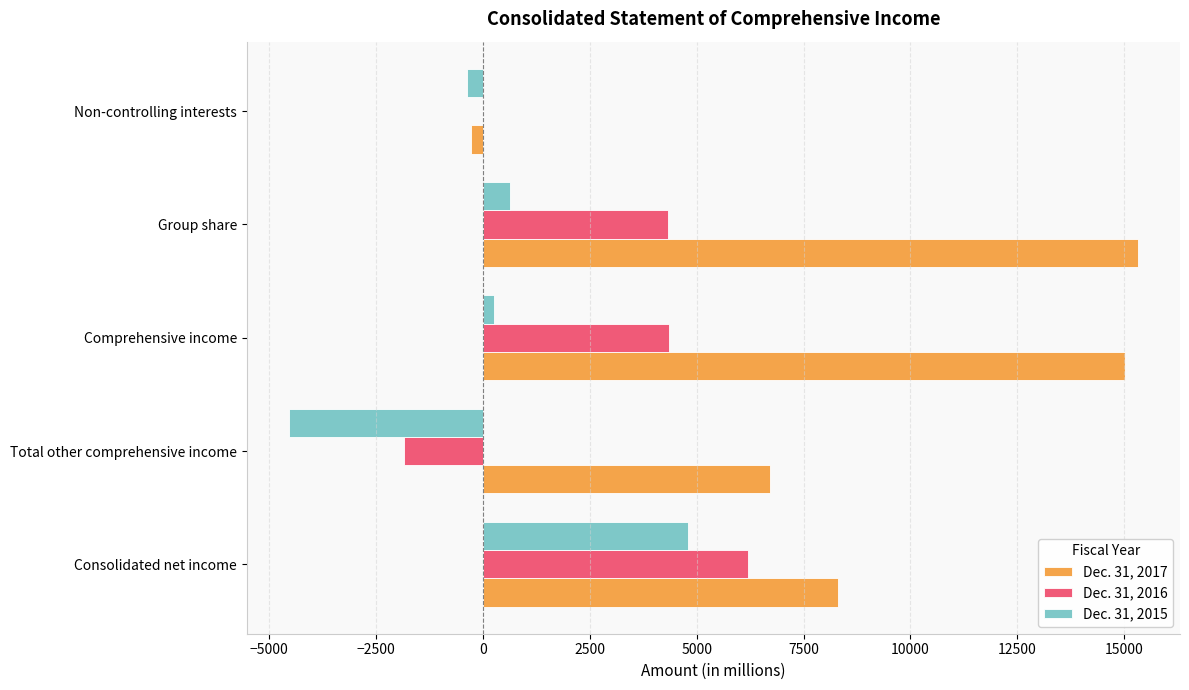

Which category has the highest value in the Dec. 31, 2016 series?

Consolidated net income